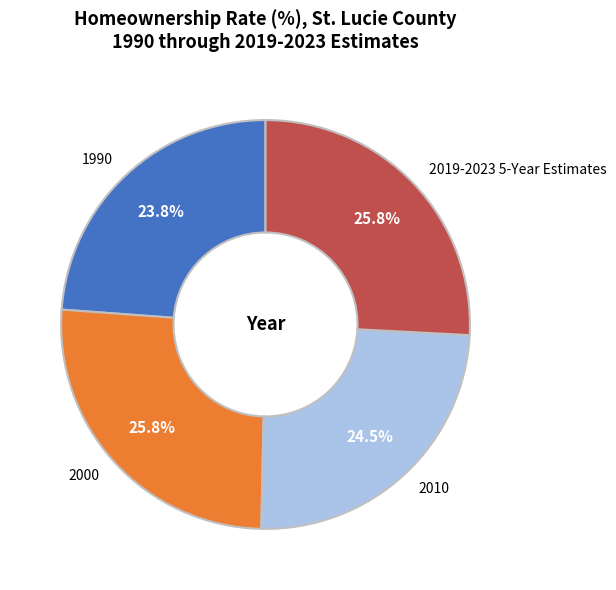

Approximately how many times larger is the value at 2010 compared to 1990?

1.0